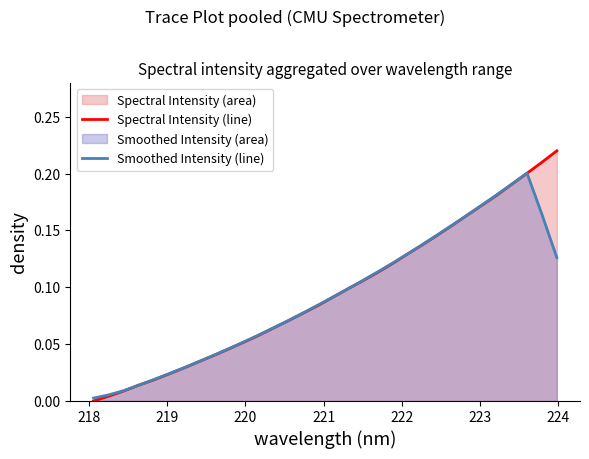

Rank the series by their maximum value, from highest to lowest.

Spectral Intensity (line), Smoothed Intensity (line)